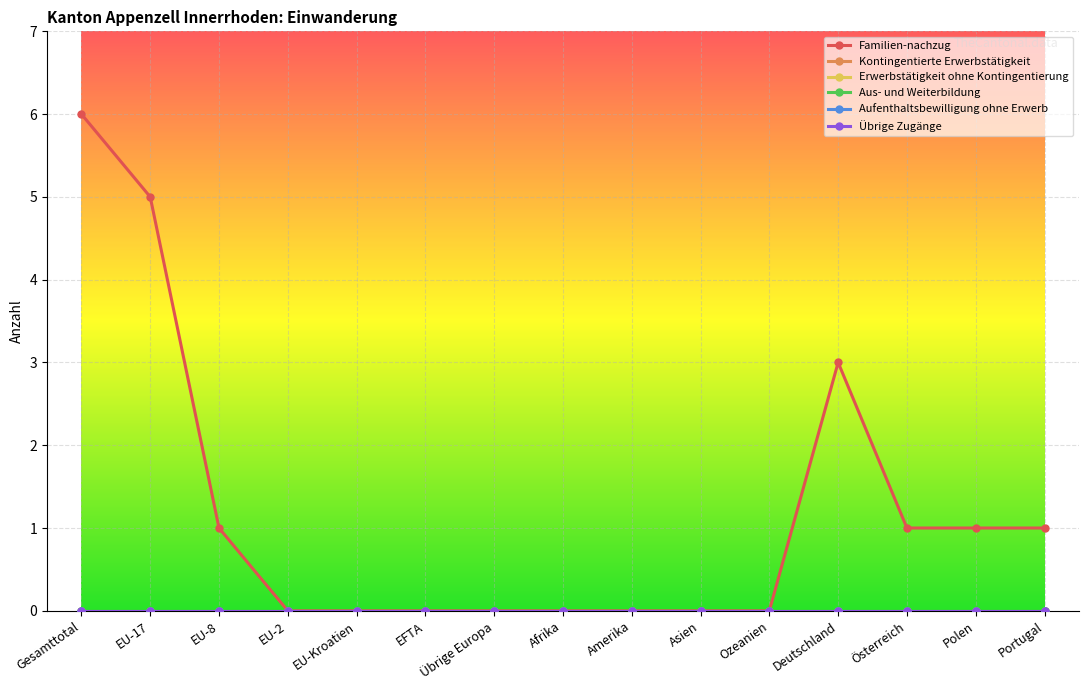

True or false: Aus- und Weiterbildung has more than 0 interior local peaks.

False